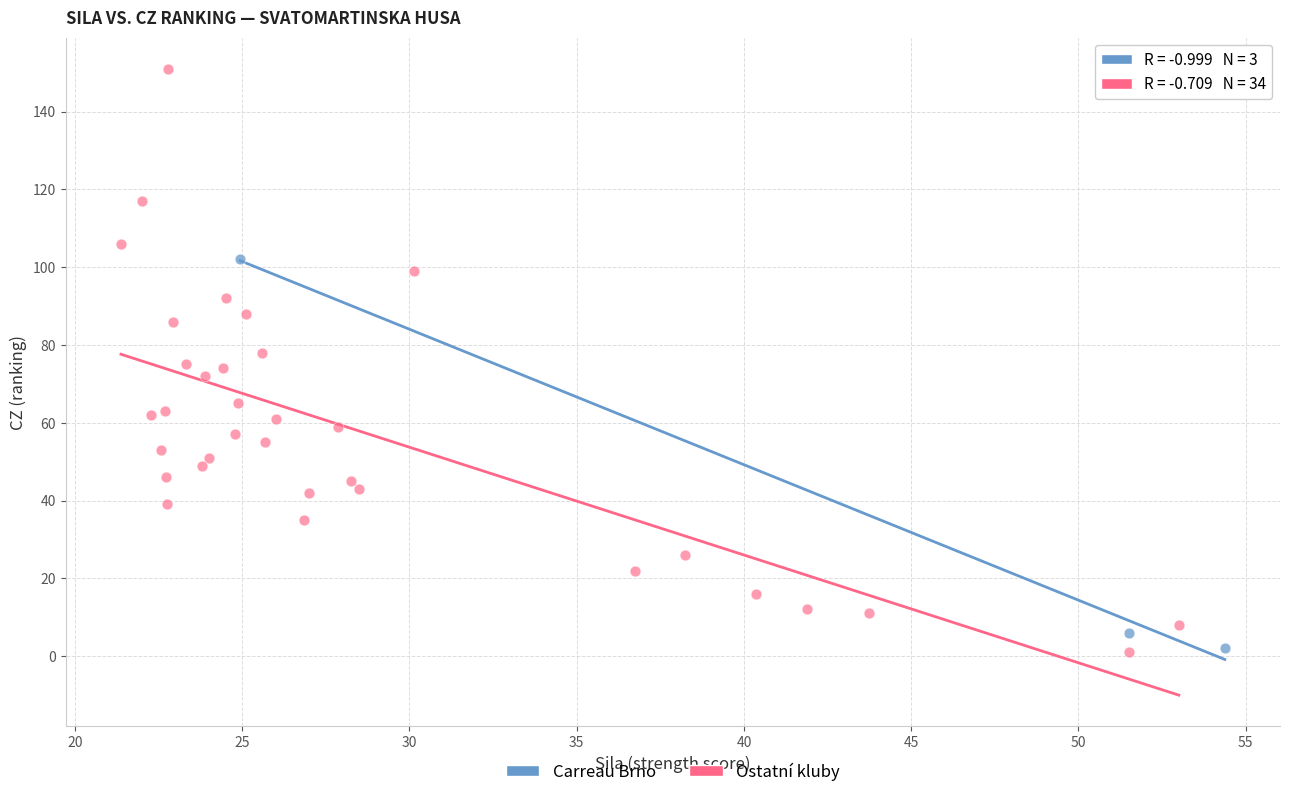

Which series has the widest spread of Y values?

Ostatní kluby